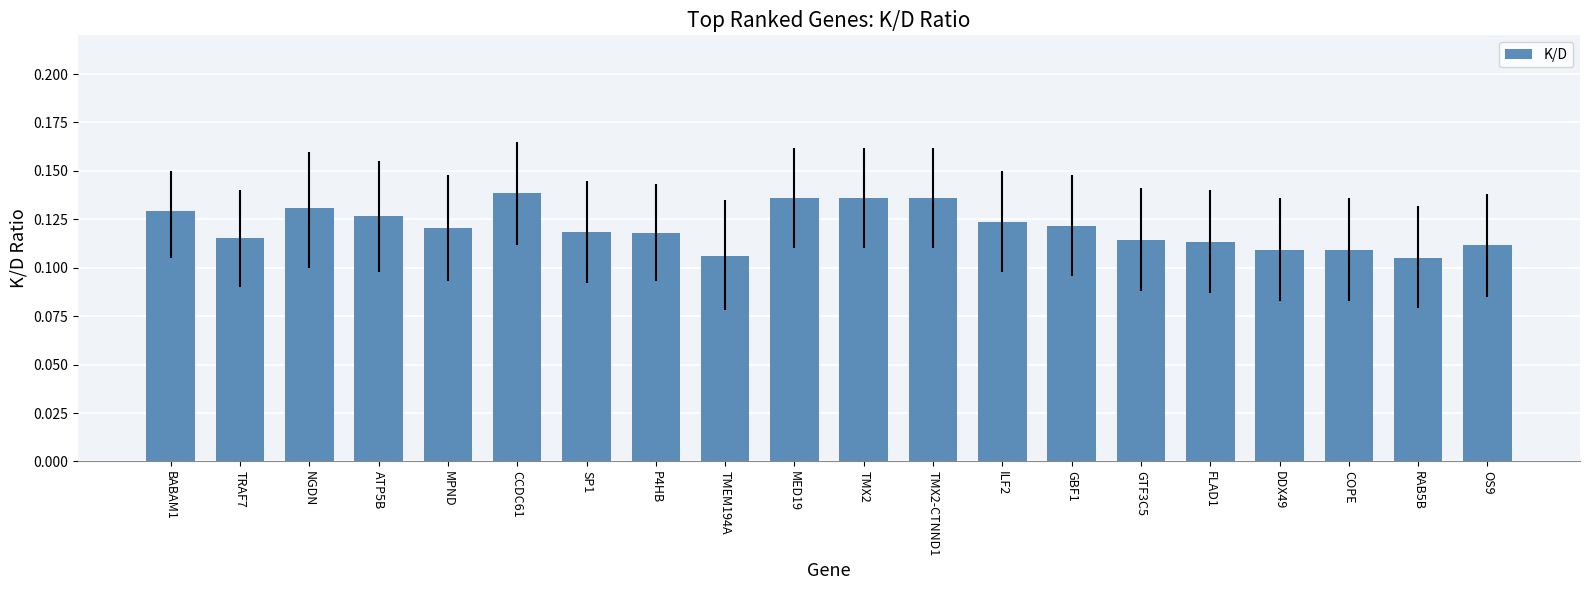

What is the sum of the values at ILF2 and TRAF7?

0.2